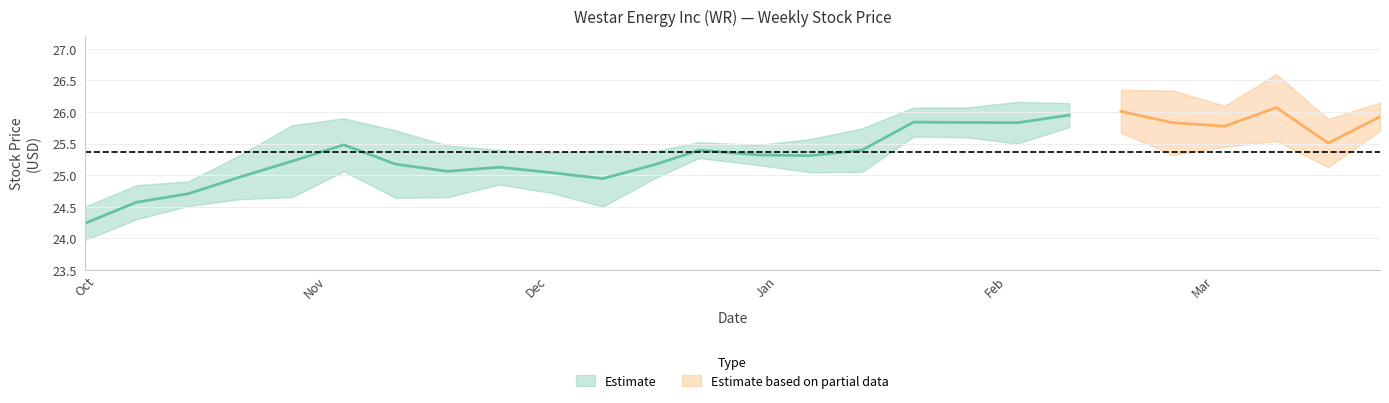

How many data points does each series have?

26